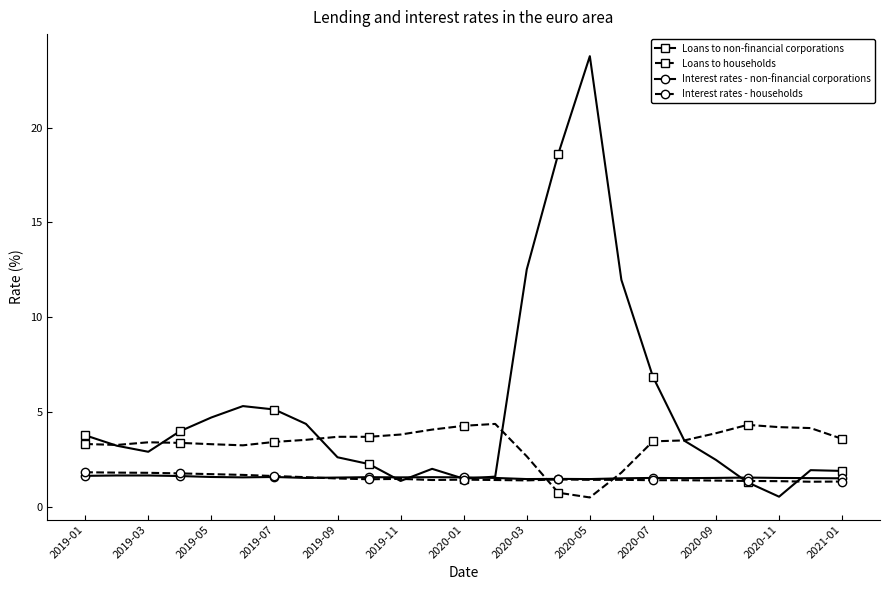

How many lines are shown in the chart?

4